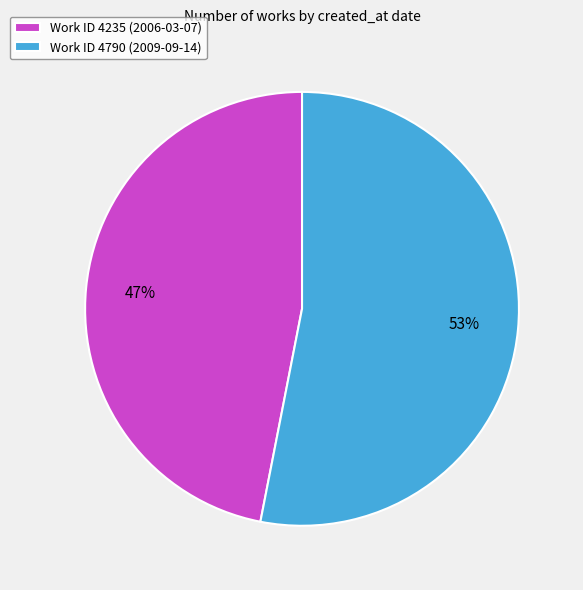

To the nearest percent, what is the average slice percentage?

50%